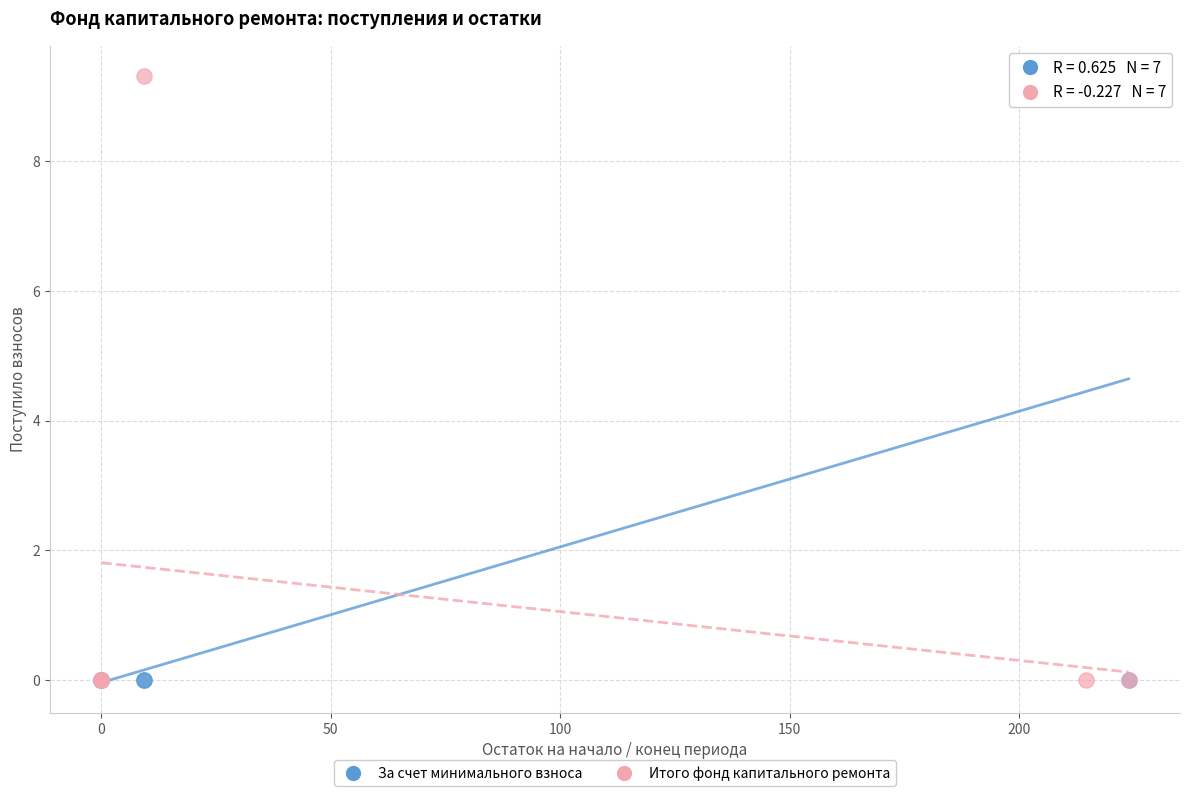

What are all the series names shown in the legend?

За счет минимального взноса, Итого фонд капитального ремонта